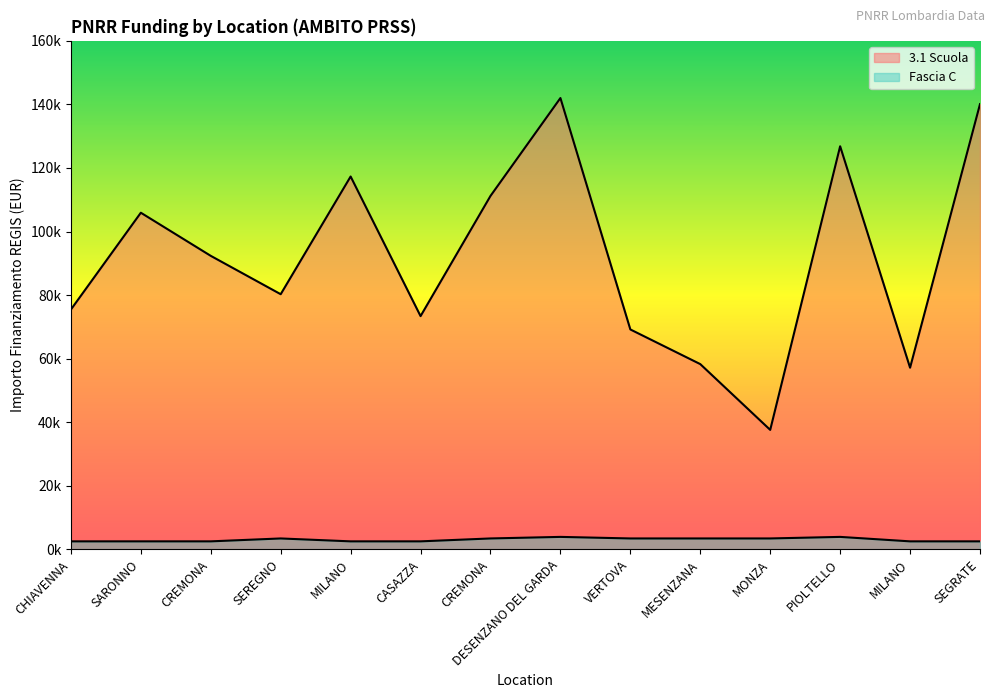

What is the average value of the 3.1 Scuola series?

91924.7